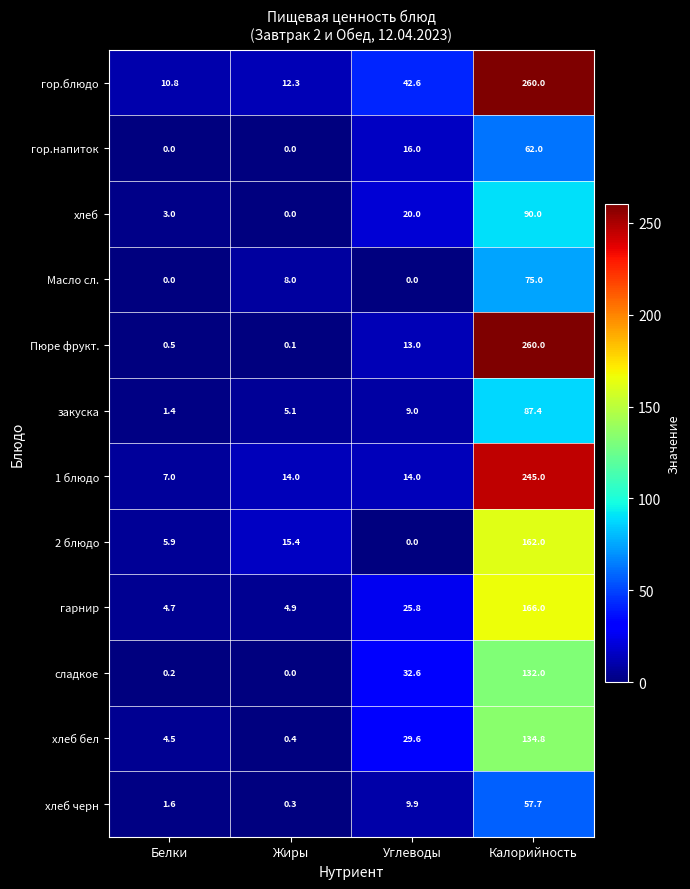

What is the difference between the хлеб values at Калорийность and Жиры?

90.0